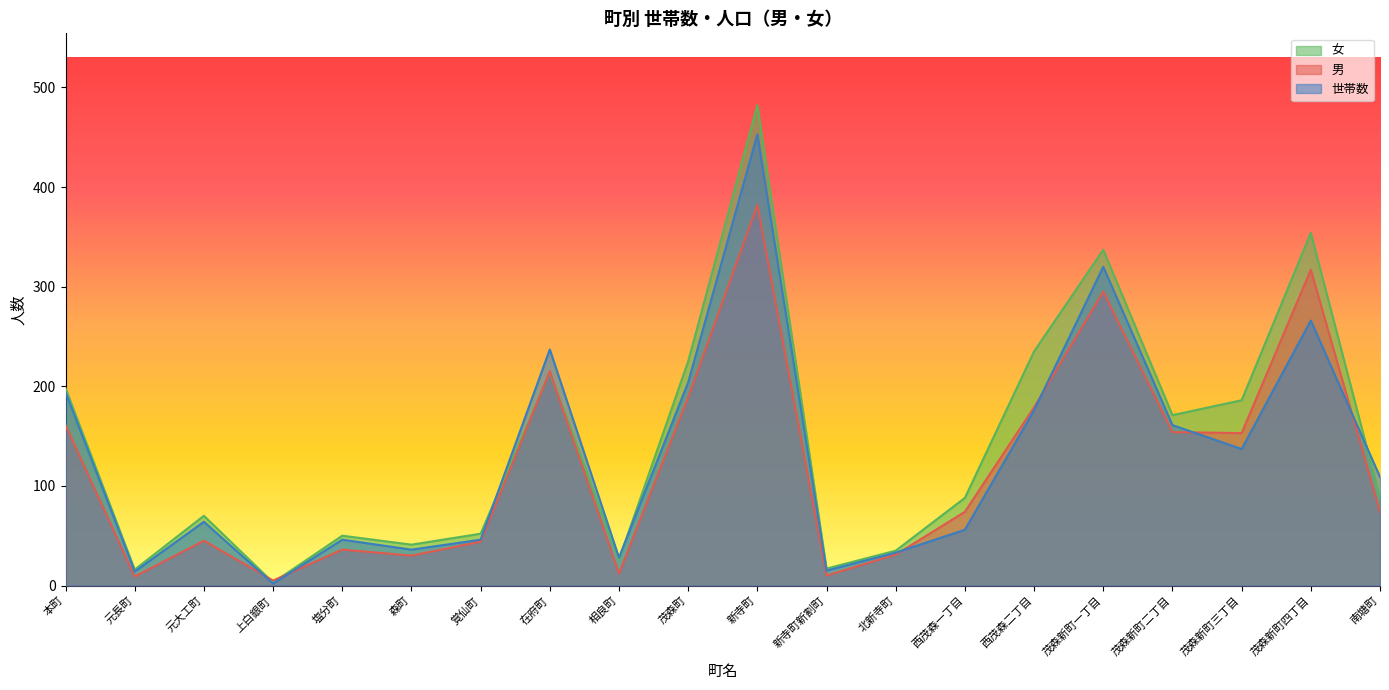

What is the label of the 7th point from the right?

西茂森一丁目